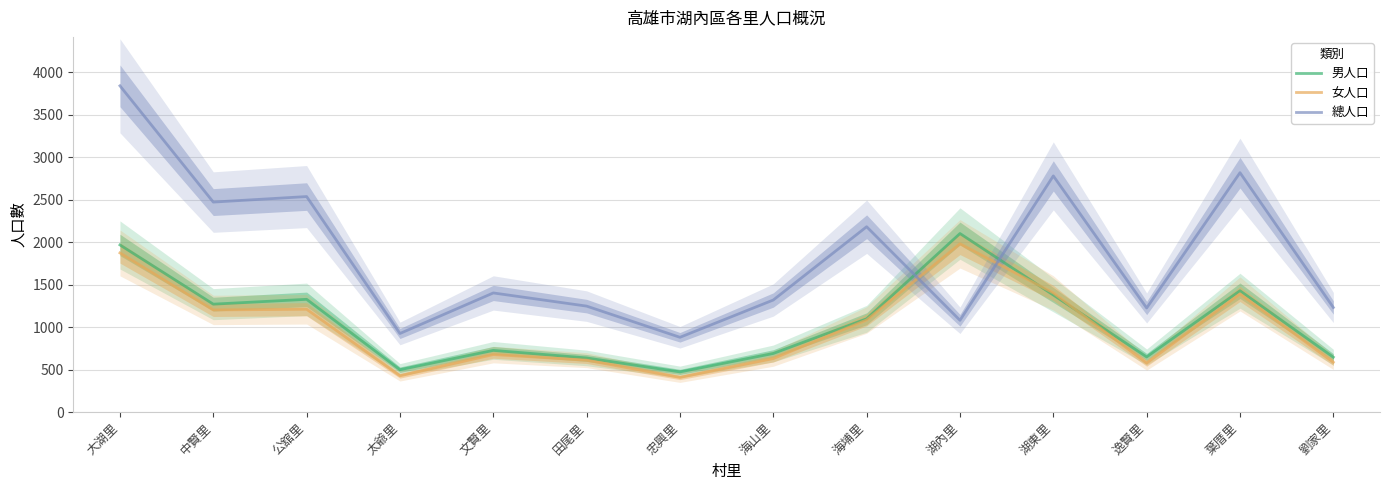

At which label does 男人口 reach its minimum?

忠興里